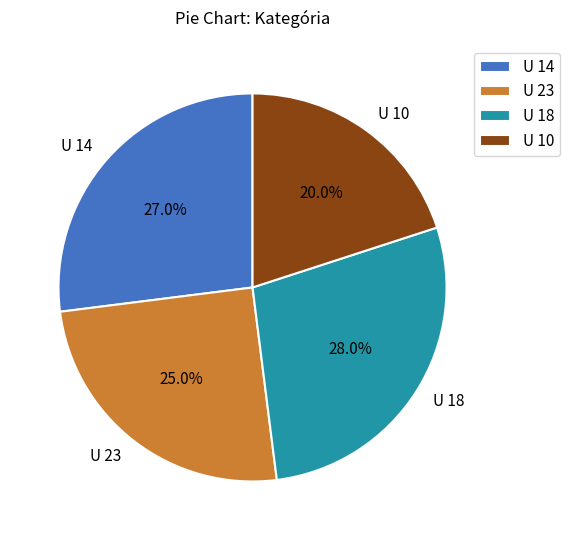

To the nearest percent, what is the average slice percentage?

25%